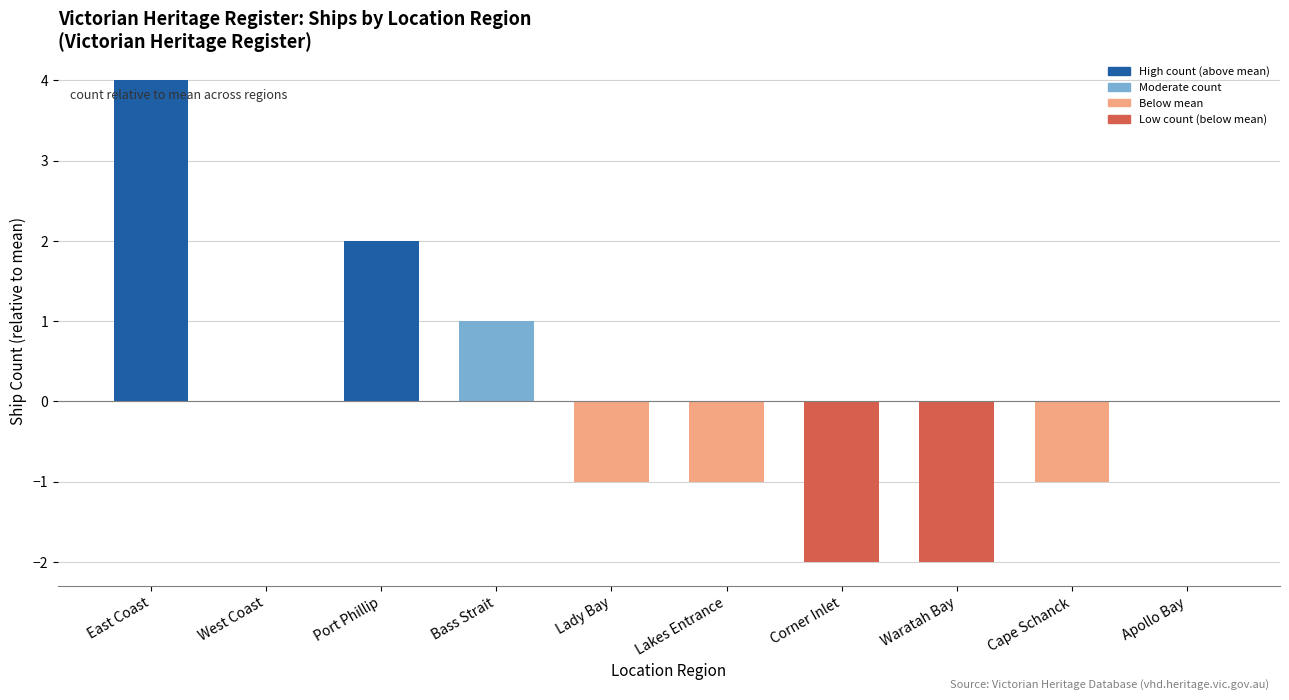

What is the greatest value displayed?

4